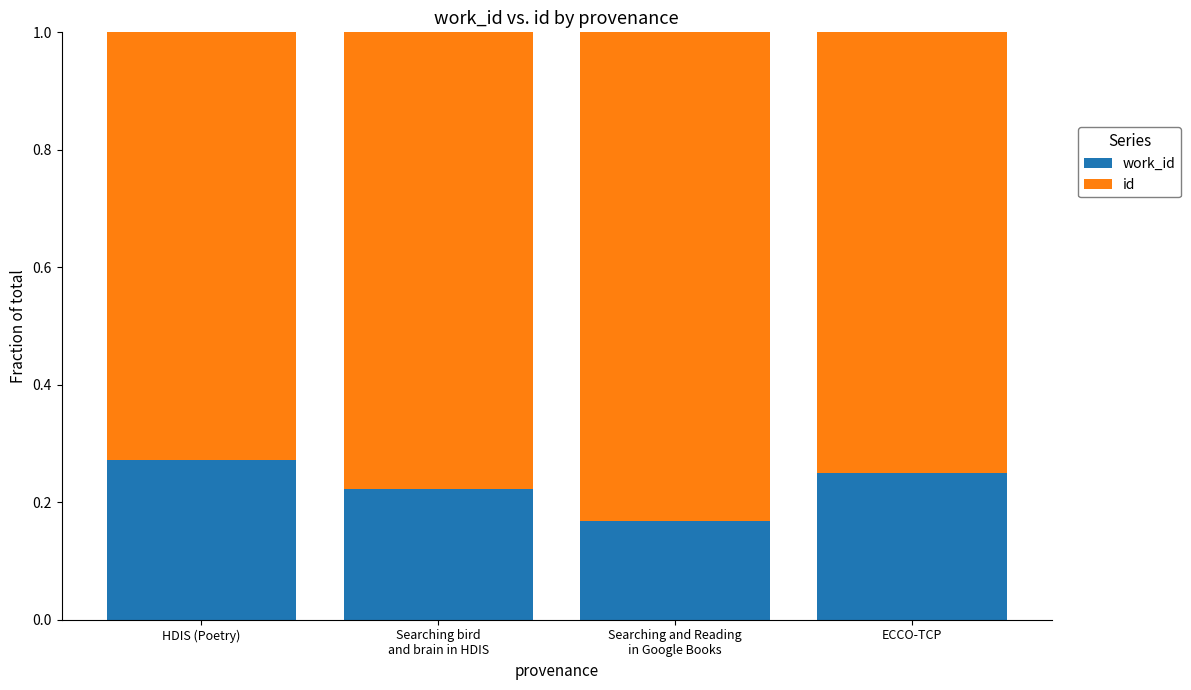

What is the label of the 4th bar from the left?

ECCO-TCP